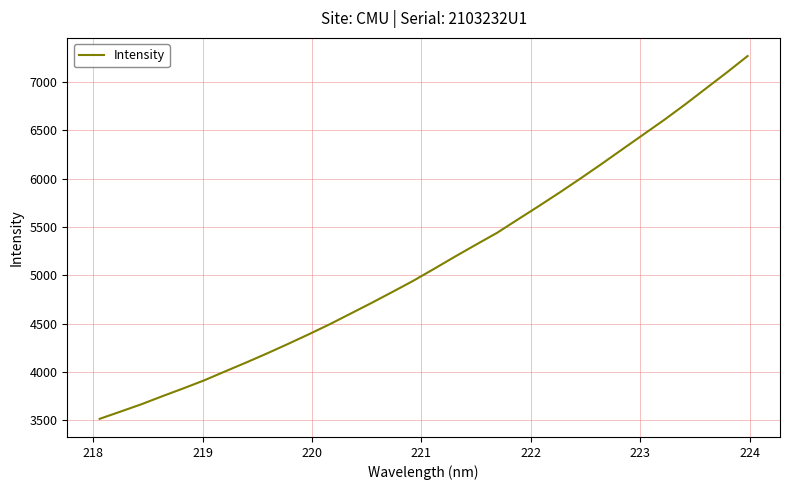

How many lines are shown in the chart?

1